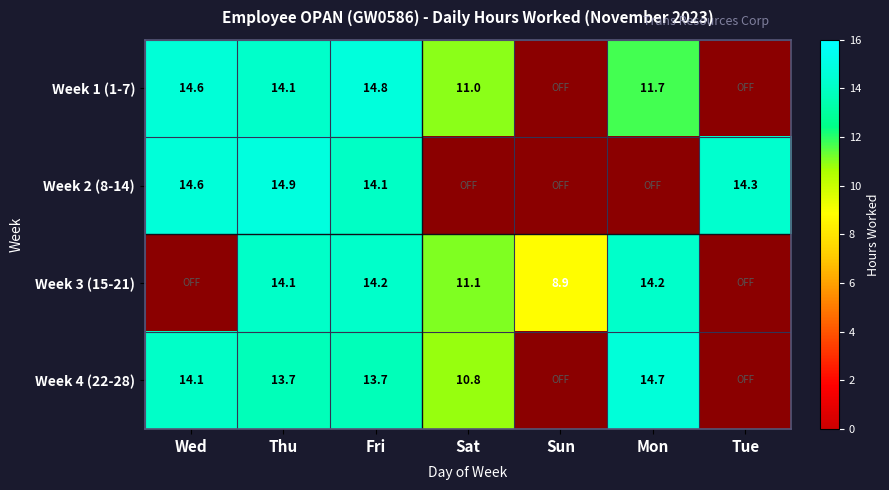

What is the total value across all series at Thu?

56.8